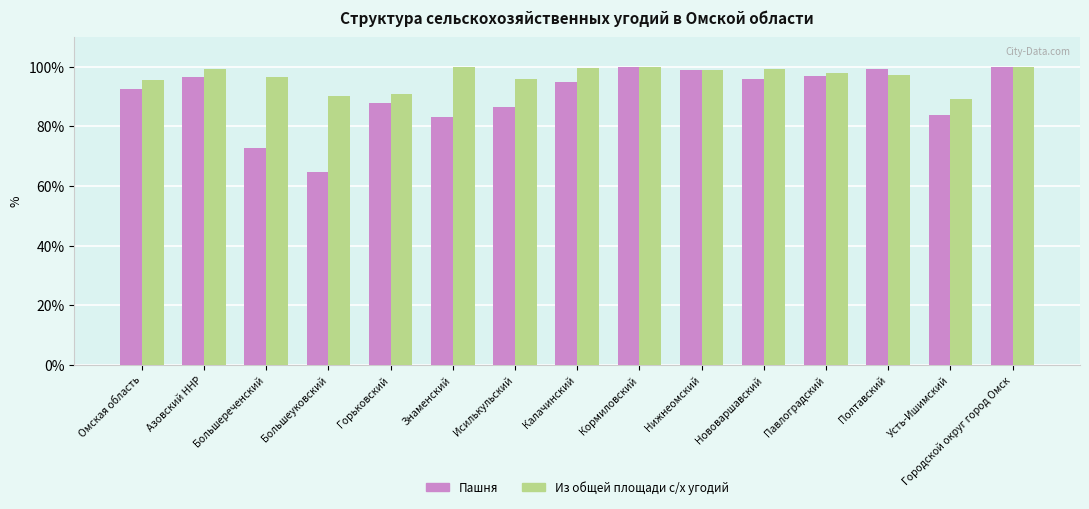

What is the total value across all series at Омская область?

188.2